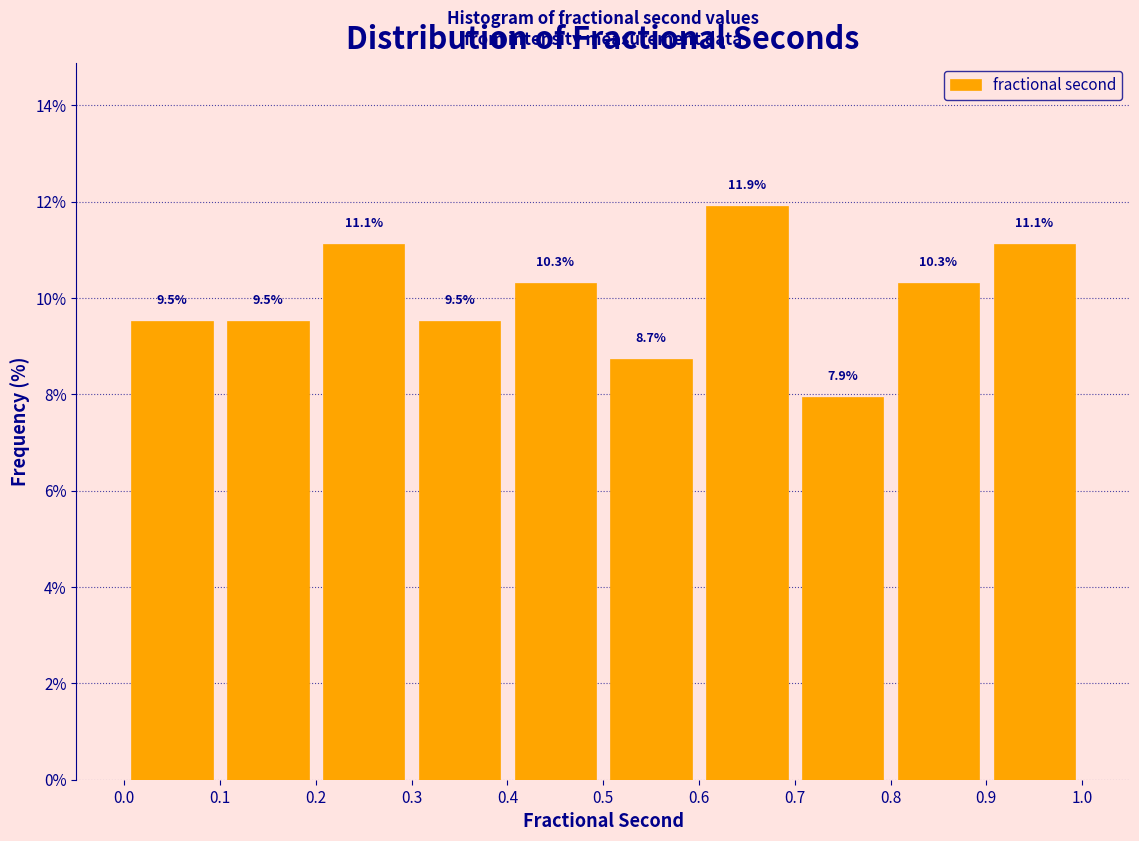

Reading left to right, list every bar in this chart as the range it spans on the x-axis followed by its height.

0.0 to 0.1: 9.5
0.1 to 0.2: 9.5
0.2 to 0.3: 11.1
0.3 to 0.4: 9.5
0.4 to 0.5: 10.3
0.5 to 0.6: 8.7
0.6 to 0.7: 11.9
0.7 to 0.8: 7.9
0.8 to 0.9: 10.3
0.9 to 1.0: 11.1